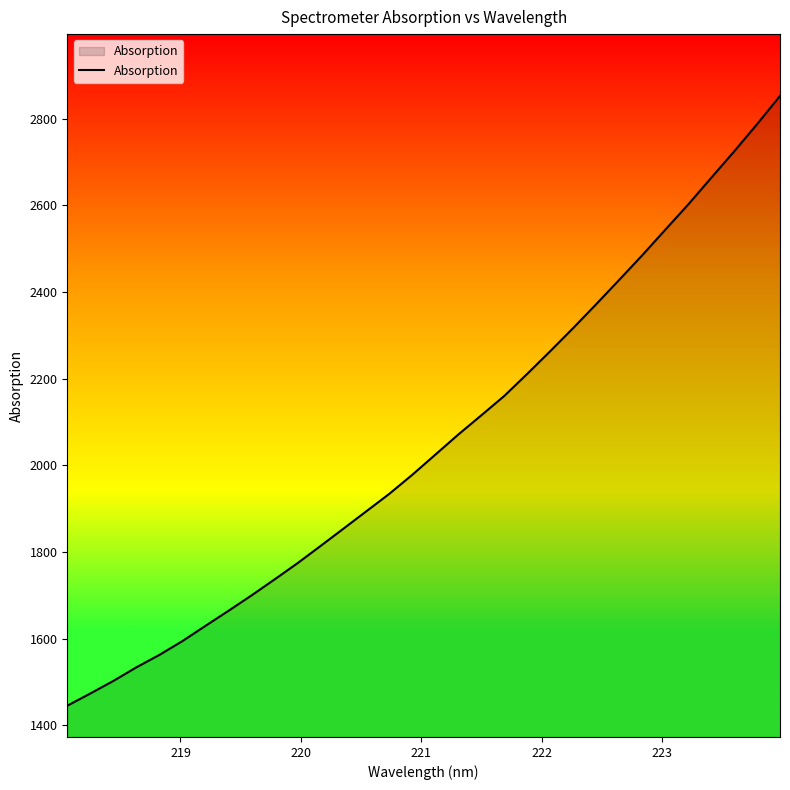

What is the minimum value shown in the chart?

1444.9